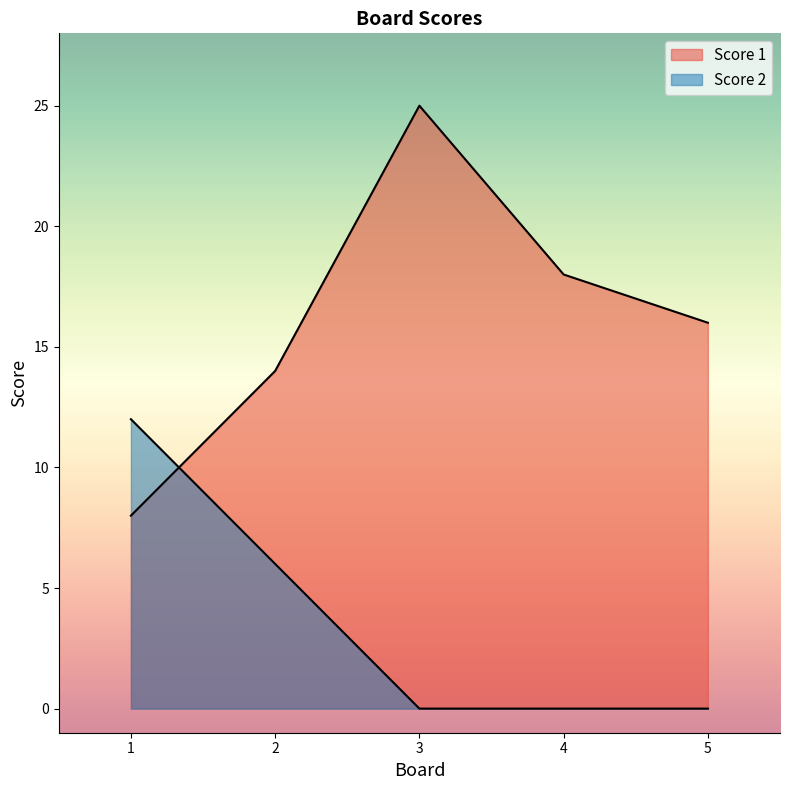

Reading right to left, list all the values displayed in this chart.

Score 1: 16	18	25	14	8
Score 2: 0	0	0	6	12